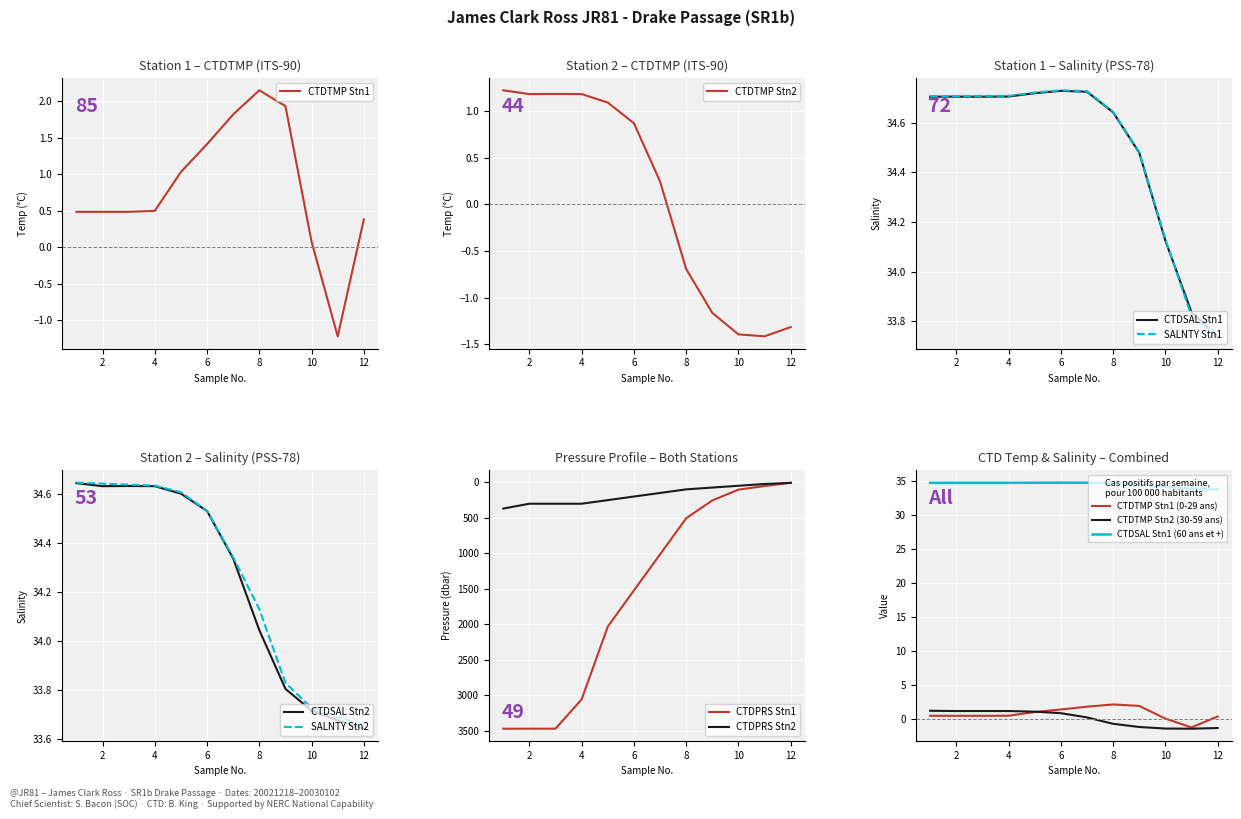

List the series in order of their peak value, highest first.

CTDPRS, SALNTY, CTDSAL, CTDTMP